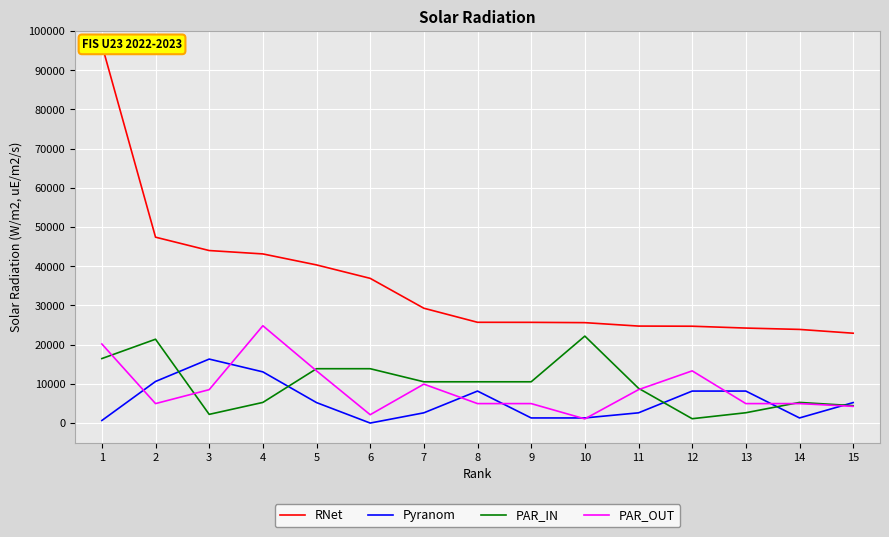

Reading left to right, extract all data points from this chart.

RNet: 96478.2	47402.5	43995.0	43130.4	40326.8	36901.6	29281.6	25696.6	25683.1	25605.1	24731.4	24694.4	24223.9	23879.6	22910.3
Pyranom: 652.7	10604.8	16315.0	13052.0	5220.8	0.0	2610.4	8157.5	1305.2	1305.2	2610.4	8157.5	8157.5	1305.2	5220.8
PAR_IN: 16445.0	21378.5	2217.6	5262.4	13860.0	13860.0	10524.8	10524.8	10524.8	22176.0	8870.4	1108.8	2631.2	5262.4	4435.2
PAR_OUT: 20163.0	4963.2	8518.4	24816.0	13310.0	2129.6	9926.4	4963.2	4963.2	1064.8	8518.4	13310.0	4963.2	4963.2	4259.2